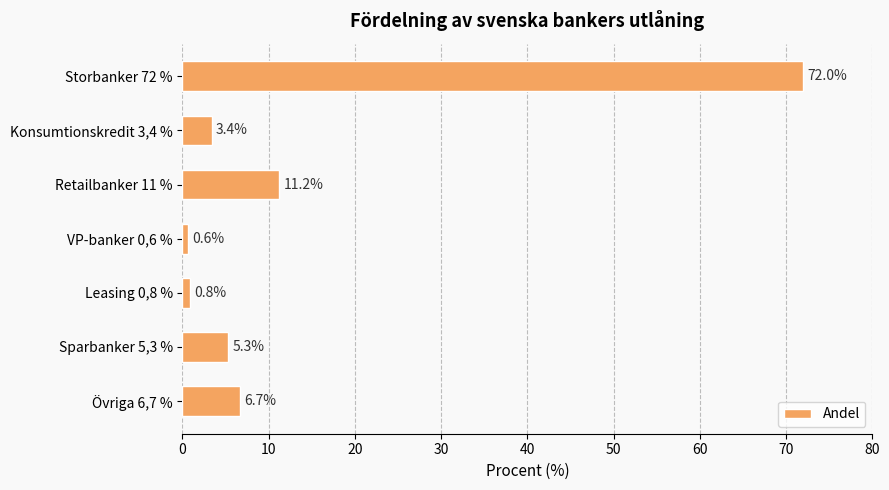

Between Konsumtionskredit 3,4 % and Retailbanker 11 %, which is larger?

Retailbanker 11 %